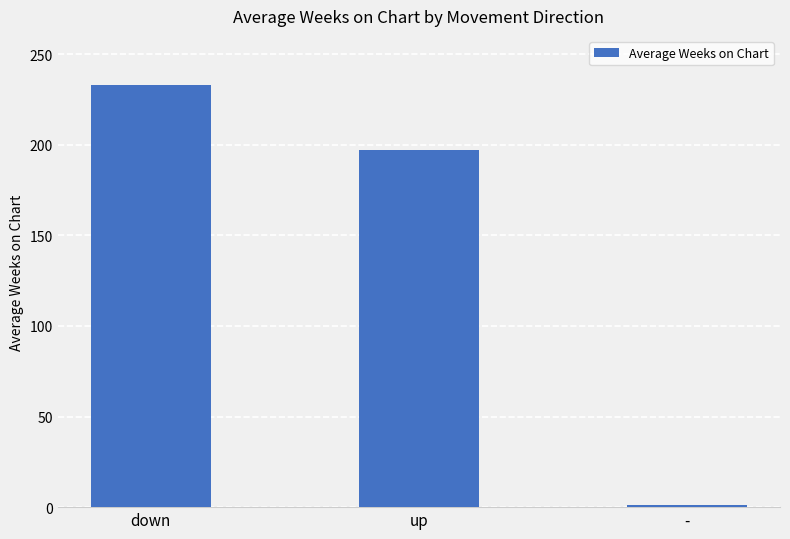

The chart shows a value of 365.2 at down. True or false?

False